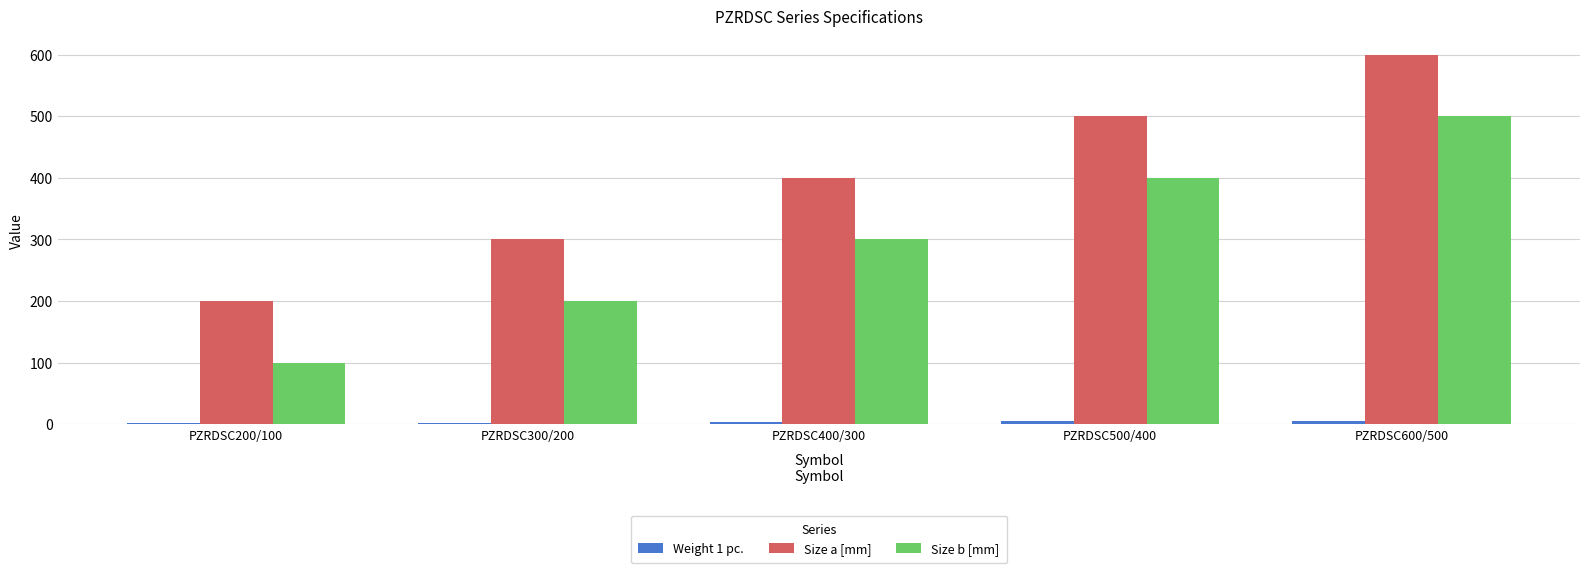

Which series has the largest total across all categories?

Size a [mm]